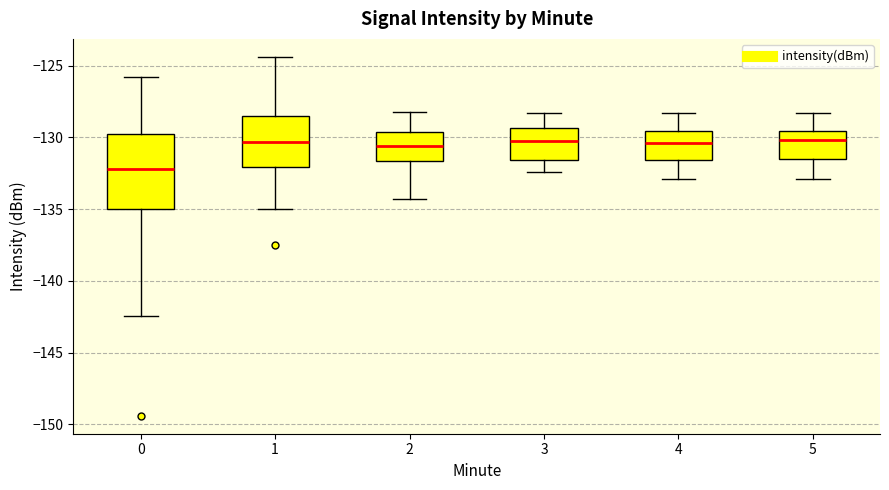

Reading left to right, read every box against the y-axis: the position of its median line, the range the box covers, and the ends of its whiskers. The values are not printed on the chart, so give them approximately, as read against the axis.

0: median -132.0, box -135.0 to -129.5, whiskers -142.5 to -126.0
1: median -130.5, box -132.0 to -128.5, whiskers -135.0 to -124.5
2: median -130.5, box -131.5 to -129.5, whiskers -134.5 to -128.0
3: median -130.0, box -131.5 to -129.5, whiskers -132.5 to -128.5
4: median -130.5, box -131.5 to -129.5, whiskers -133.0 to -128.5
5: median -130.0, box -131.5 to -129.5, whiskers -133.0 to -128.5